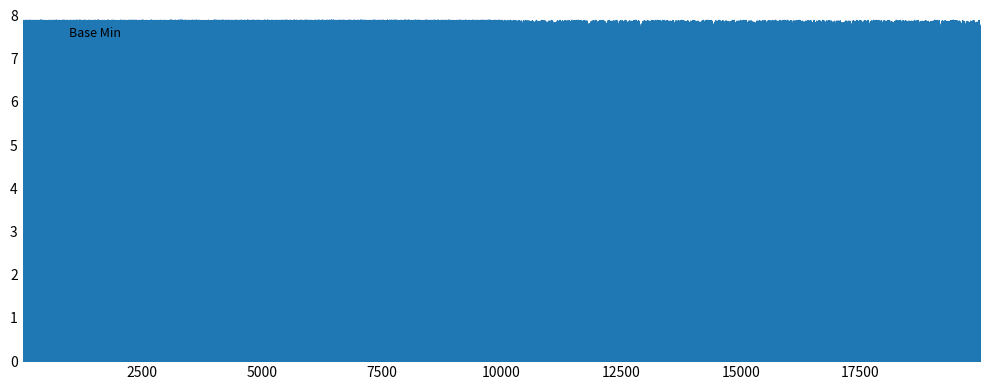

What is the value of the 6th point from the left?

1